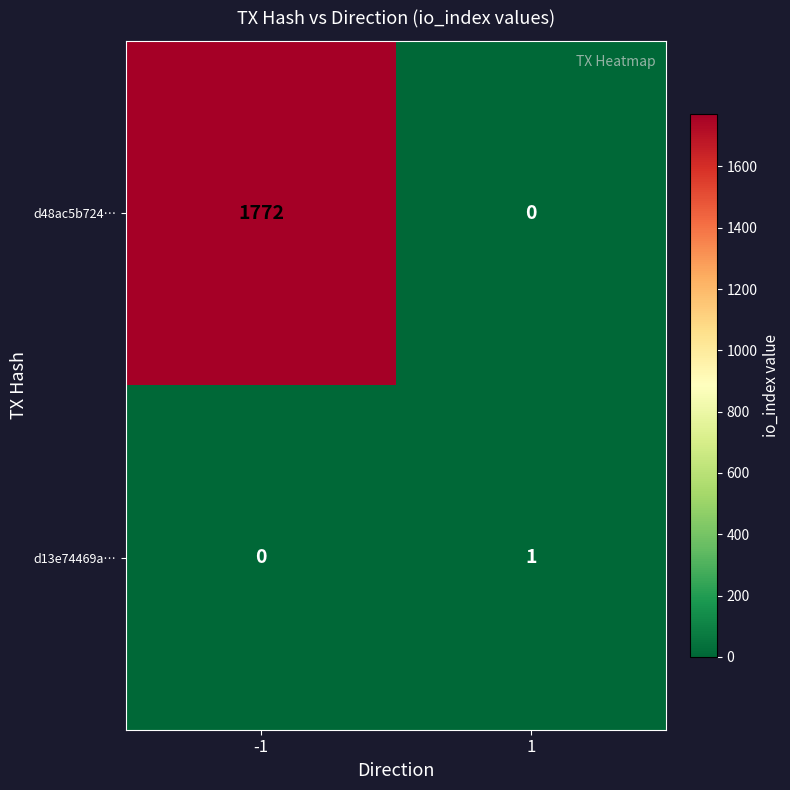

Rank the series by their average value, from lowest to highest.

d13e74469a…, d48ac5b724…